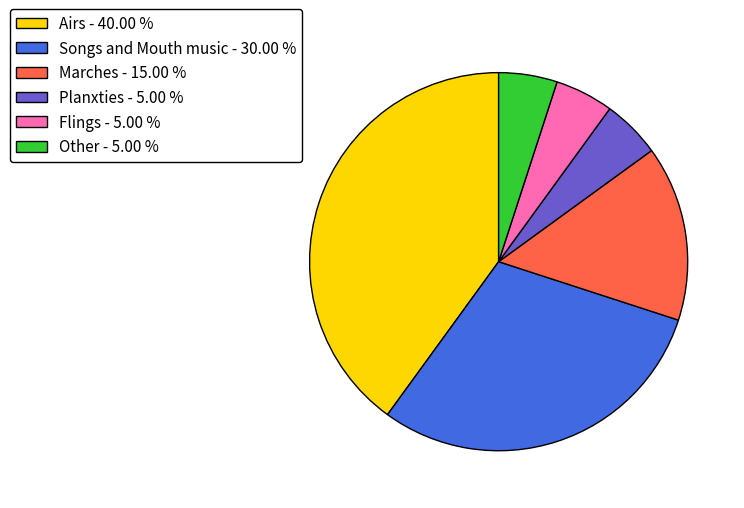

Is Airs the majority of the pie?

No